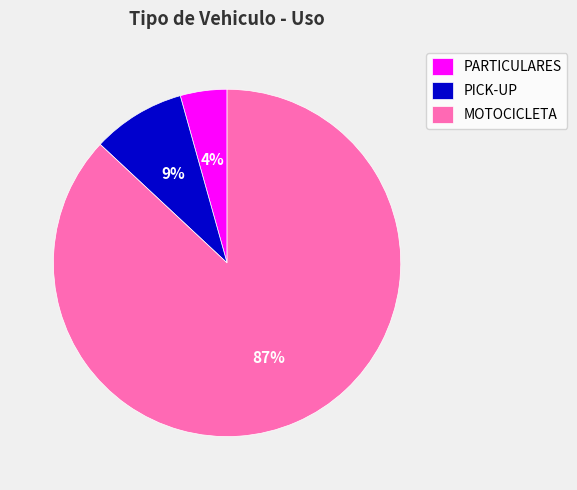

How many segments does this pie chart have?

3